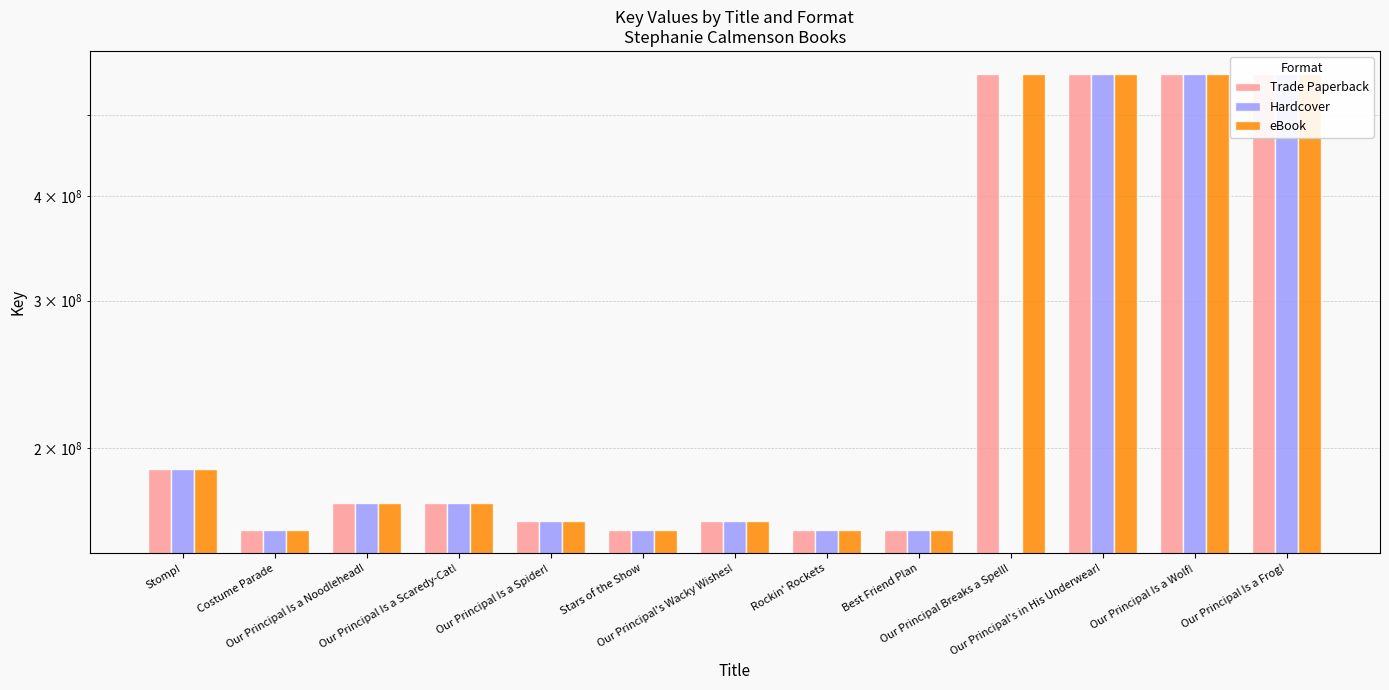

Is the value of Hardcover at Our Principal Is a Spider! greater than the value of Trade Paperback at Stars of the Show?

Yes